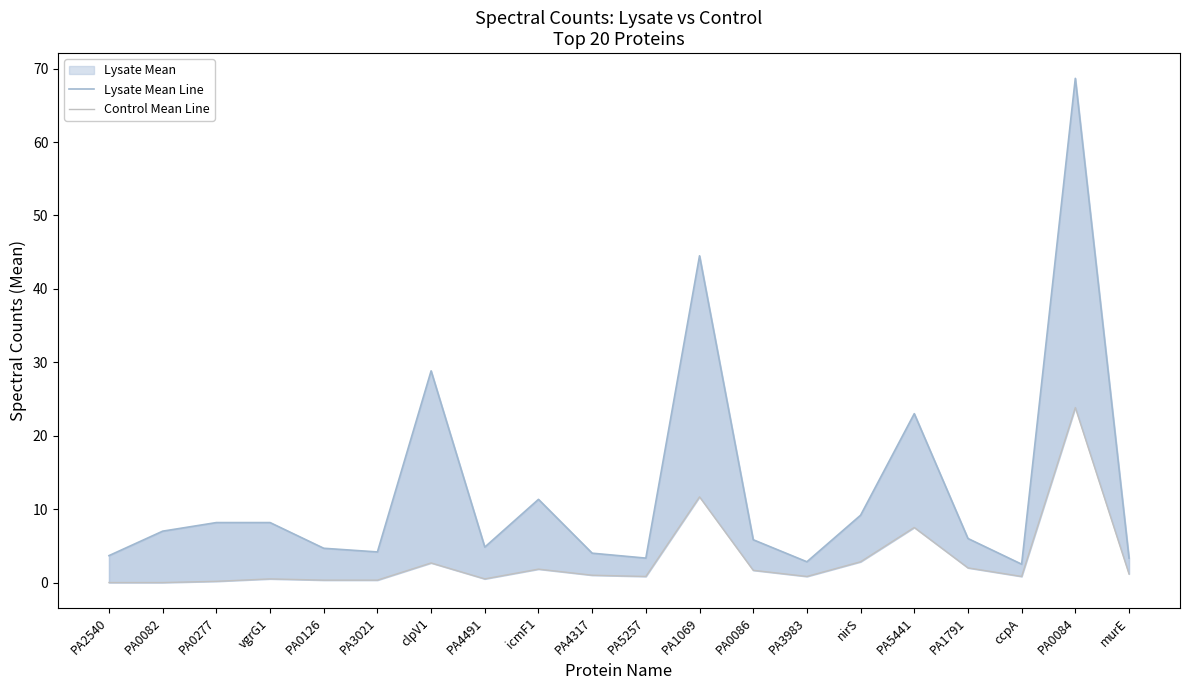

Is the value of Lysate Mean Line at PA0277 greater than the value of Control Mean Line at icmF1?

Yes